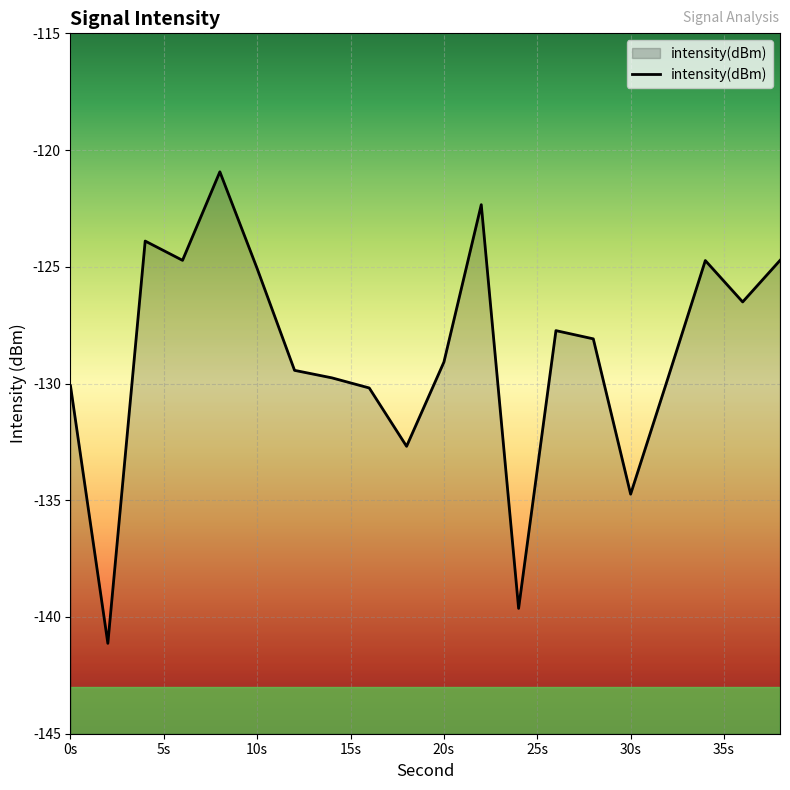

Is it true that the value at 4 is -198.5?

False